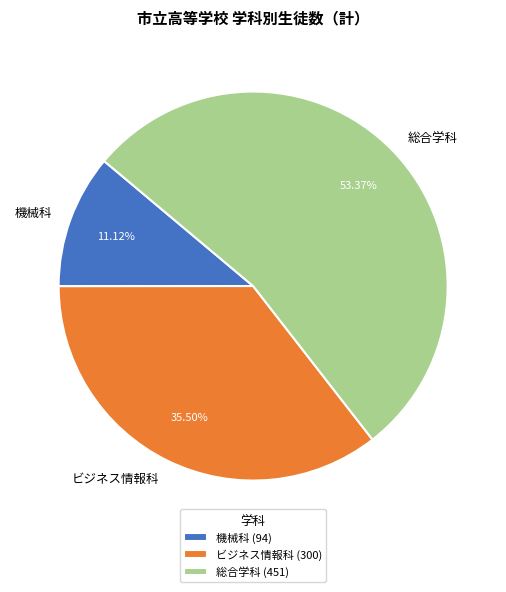

To the nearest percent, what portion does 総合学科 represent?

53%